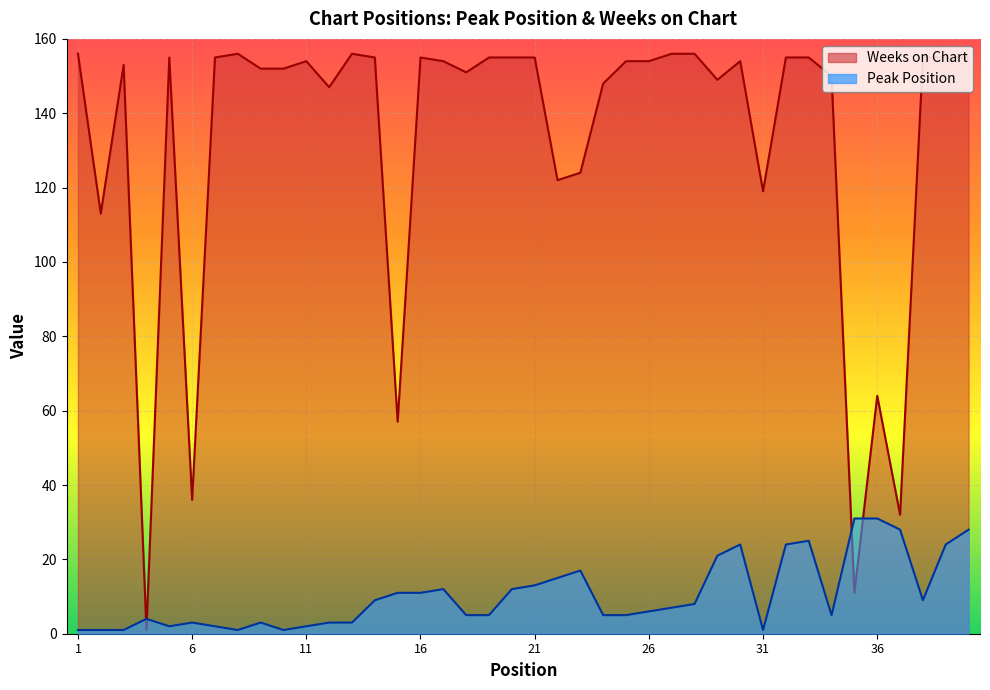

Which label corresponds to the smallest value in the chart?

1